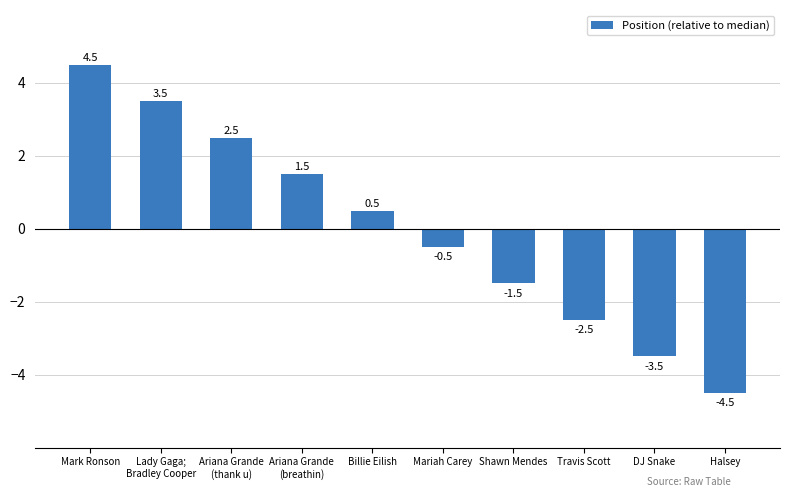

Is it true that the value at Ariana Grande
(thank u) is 0.9?

False